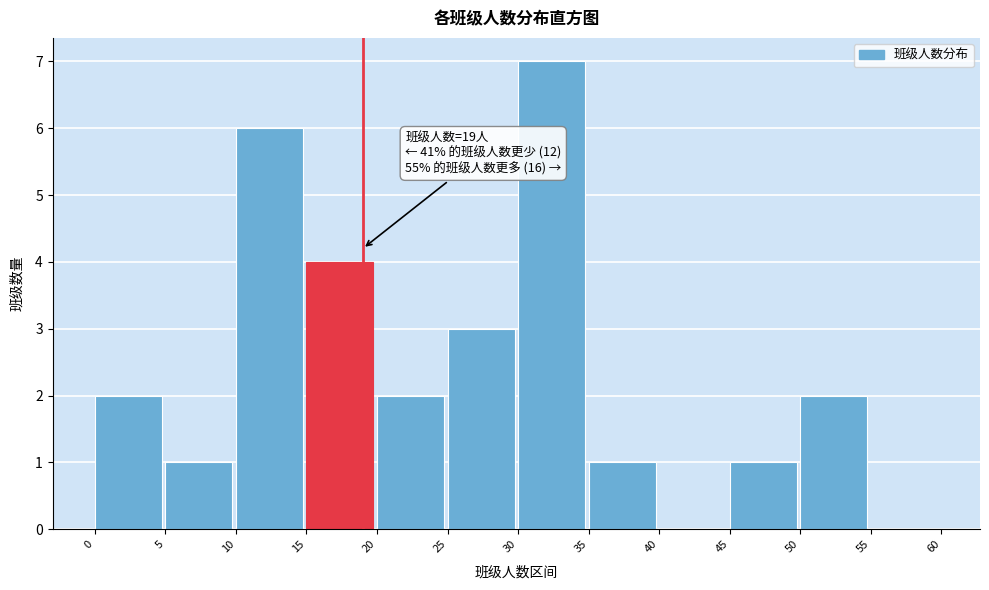

Which range on the x-axis has the tallest bar?

30 to 35